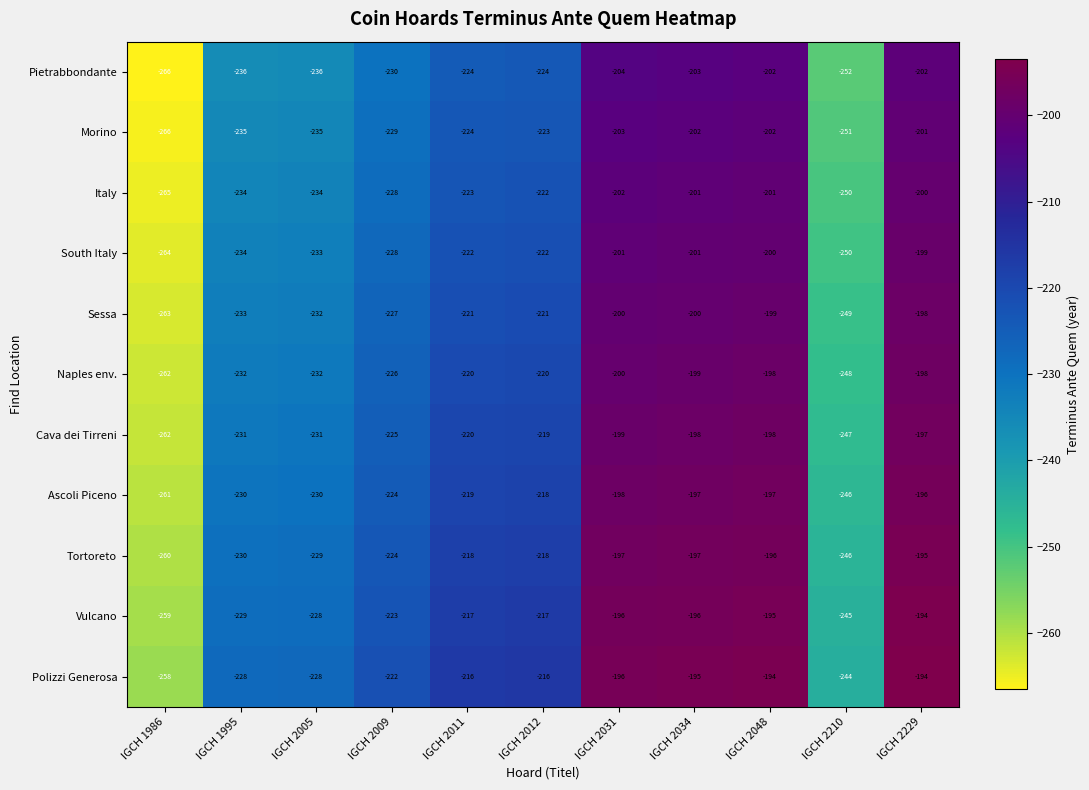

What is the smallest value displayed?

-266